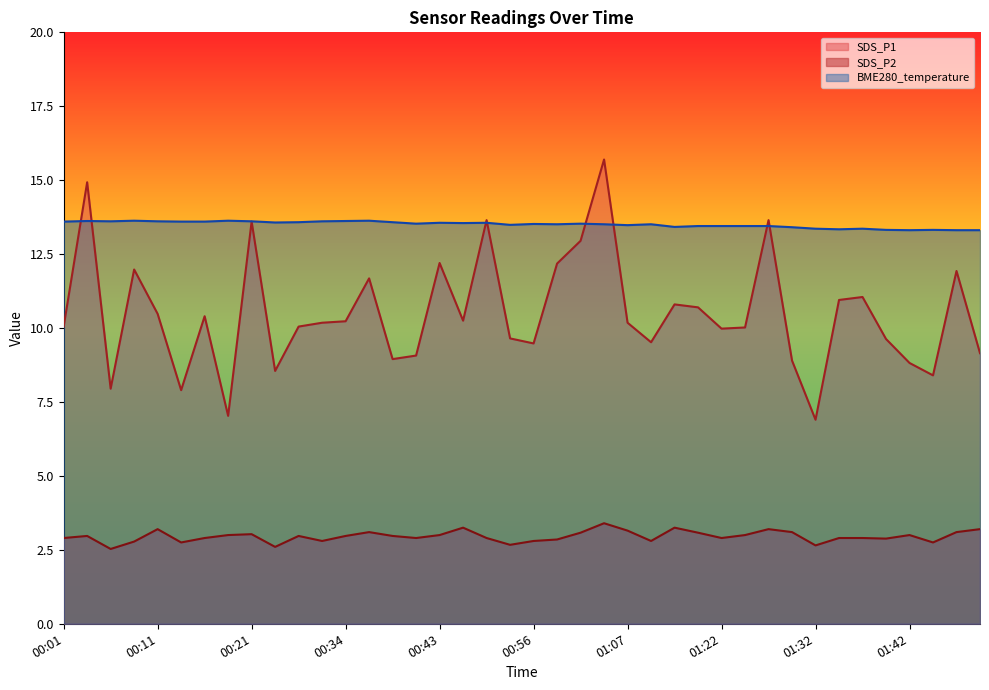

Does the chart have visible grid lines?

No